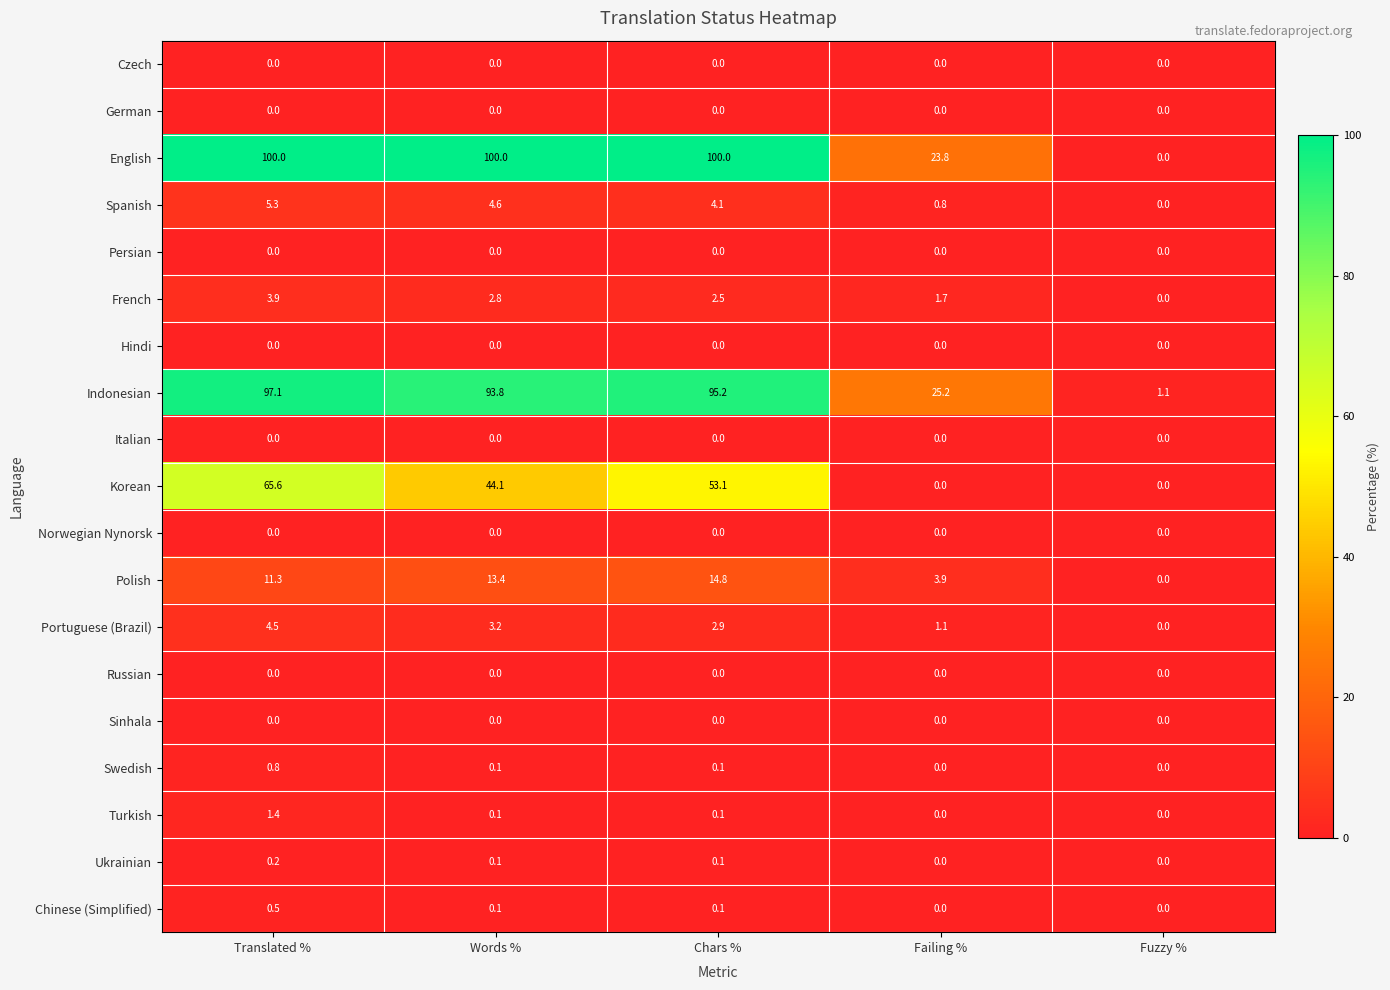

What is the difference between the highest and lowest values at Words %?

100.0